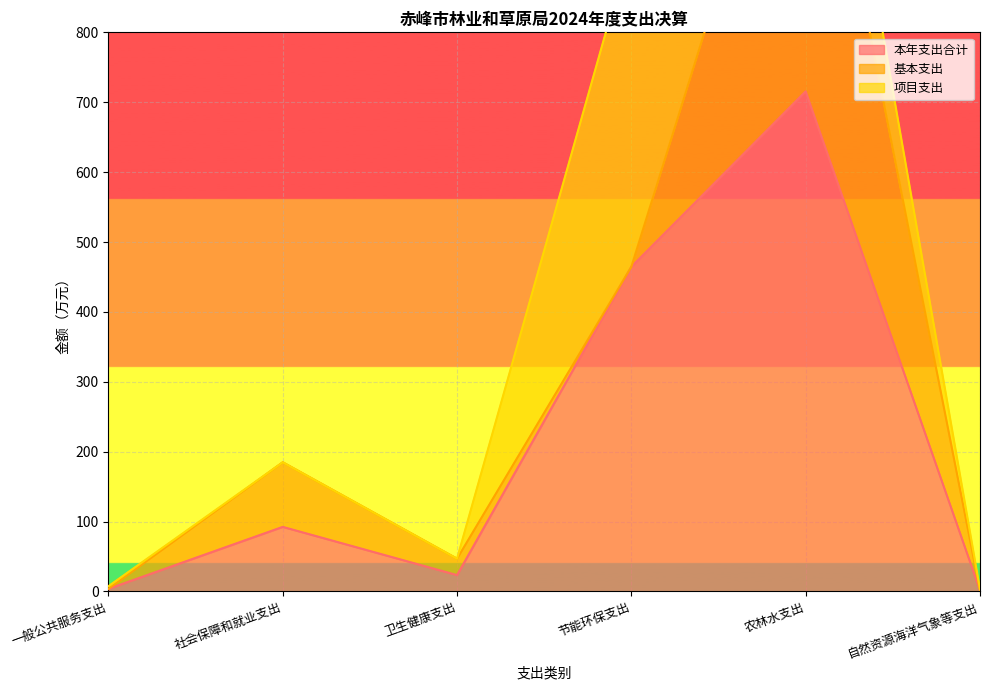

In 基本支出, how many points are lower than both neighbors (excluding endpoints)?

1